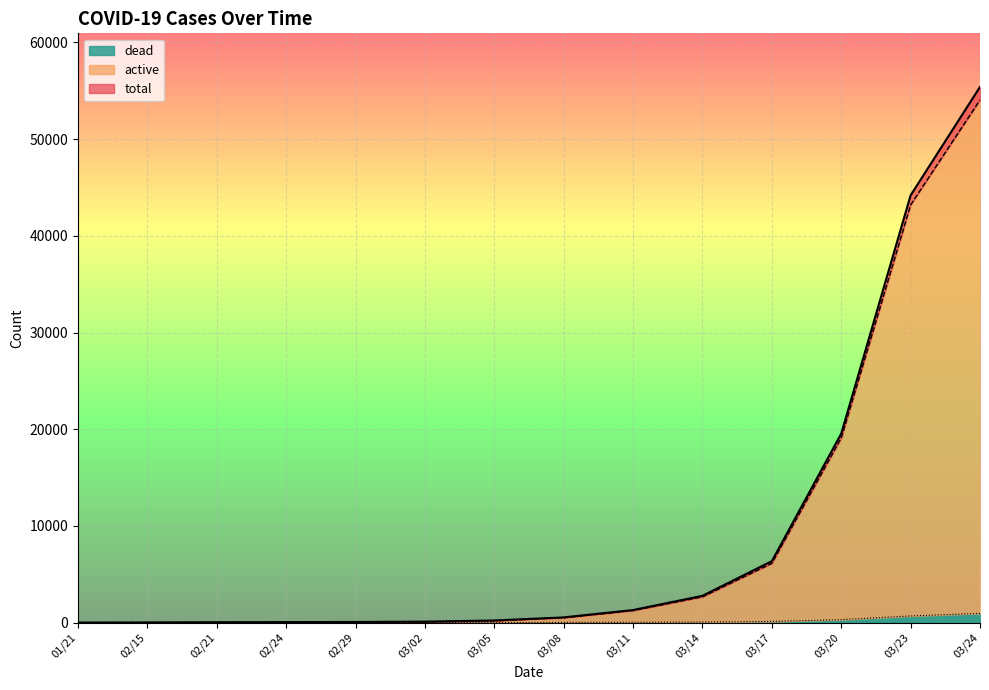

Where is dead nearest to the value 478?

03/20